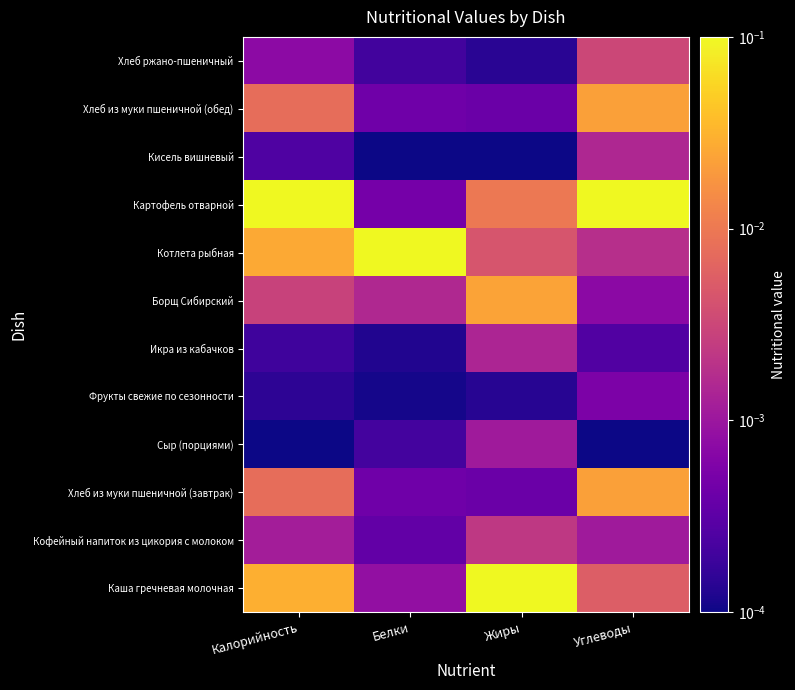

List the series in order of their peak value, lowest first.

Фрукты свежие по сезонности, Сыр (порциями), Икра из кабачков, Кисель вишневый, Кофейный напиток из цикория с молоком, Хлеб ржано-пшеничный, Хлеб из муки пшеничной (завтрак), Хлеб из муки пшеничной (обед), Борщ Сибирский, Каша гречневая молочная, Котлета рыбная, Картофель отварной